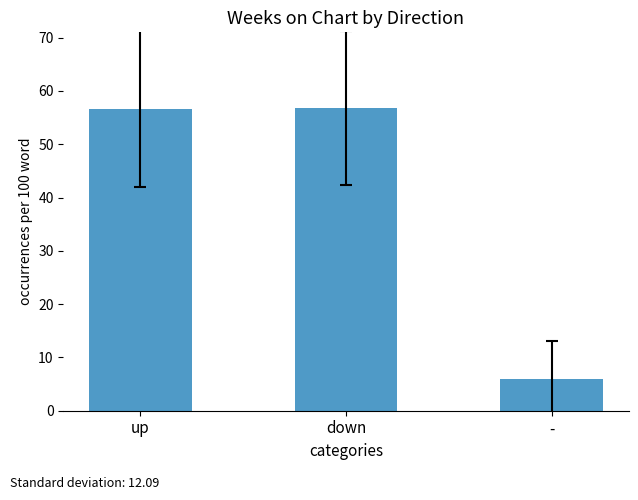

What is the minimum value shown in the chart?

6.0